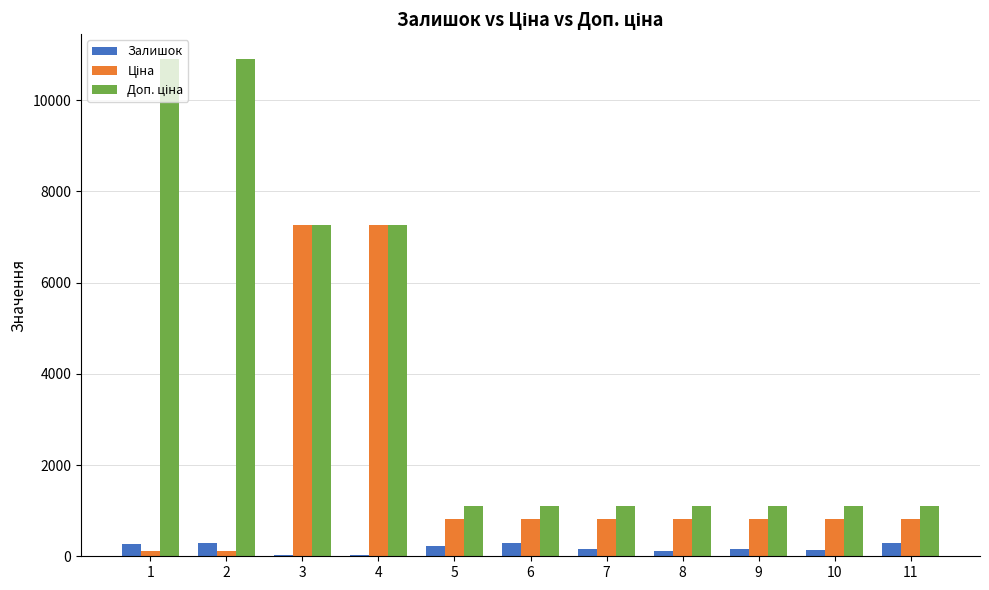

What is the sum of all Залишок values?

1999.0